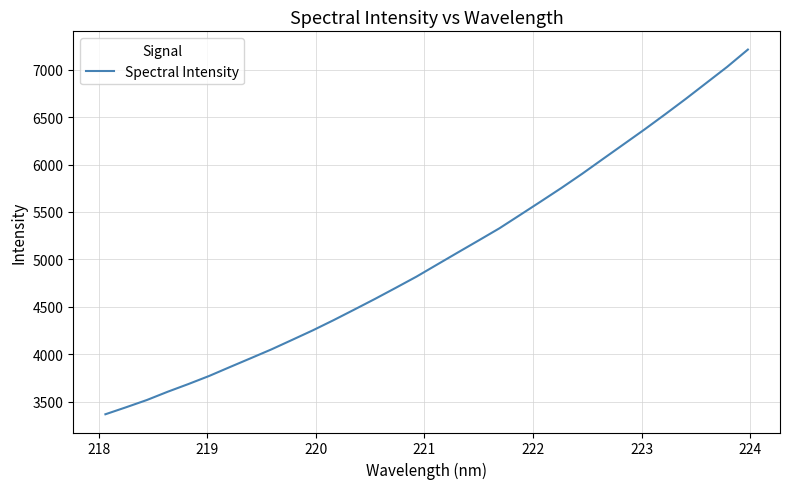

What is the difference between the maximum and minimum values?

3847.1